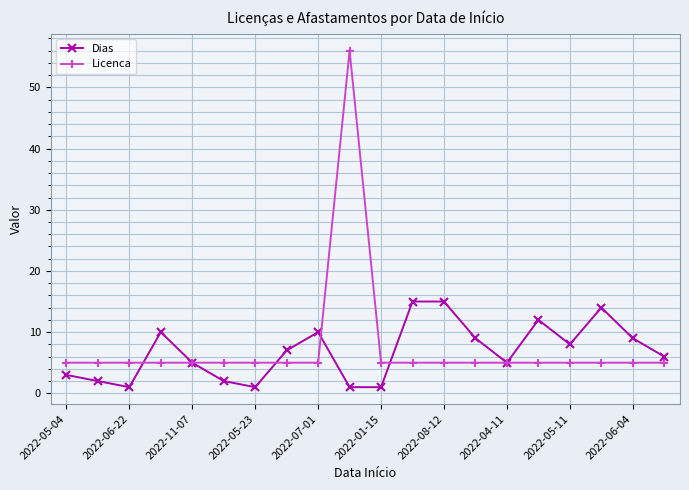

What is the highest value of the Licenca series?

56